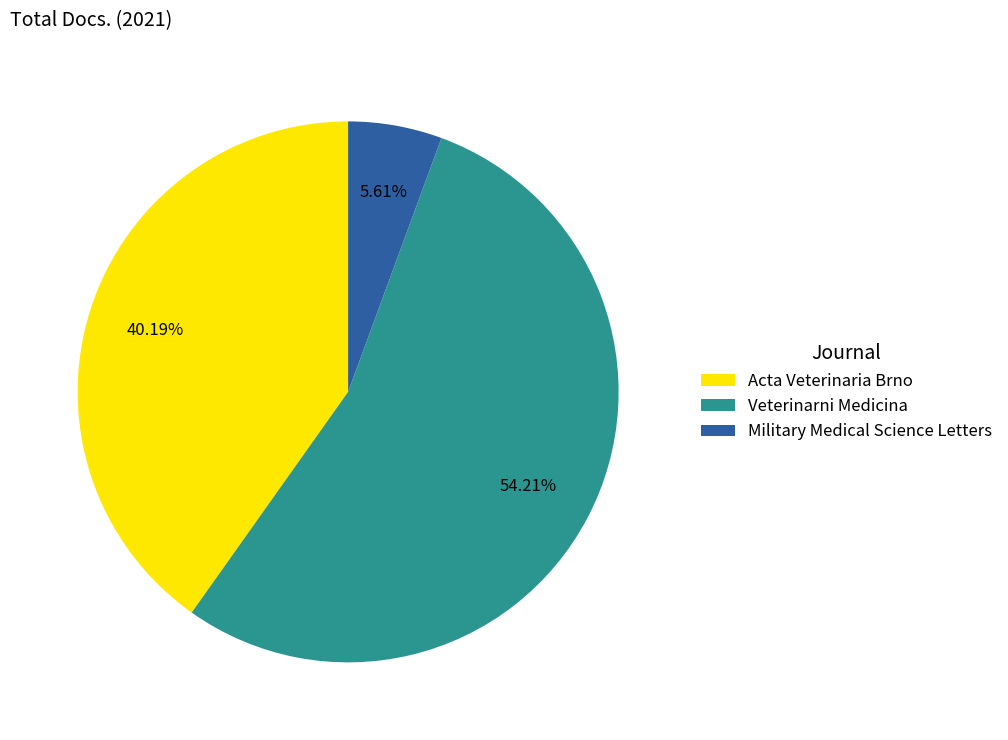

Which has a higher value, Acta Veterinaria Brno or Military Medical Science Letters?

Acta Veterinaria Brno